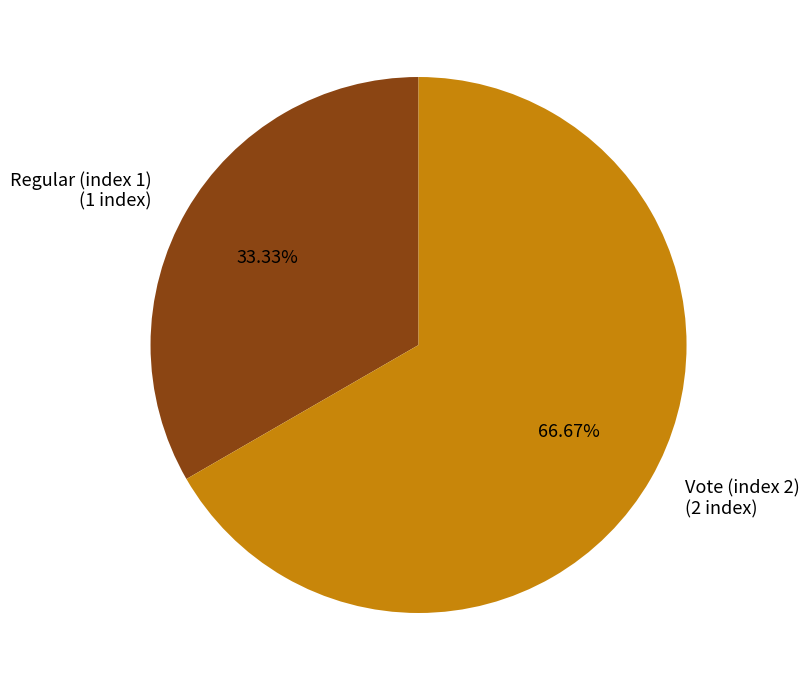

Count the number of slices in the pie.

2